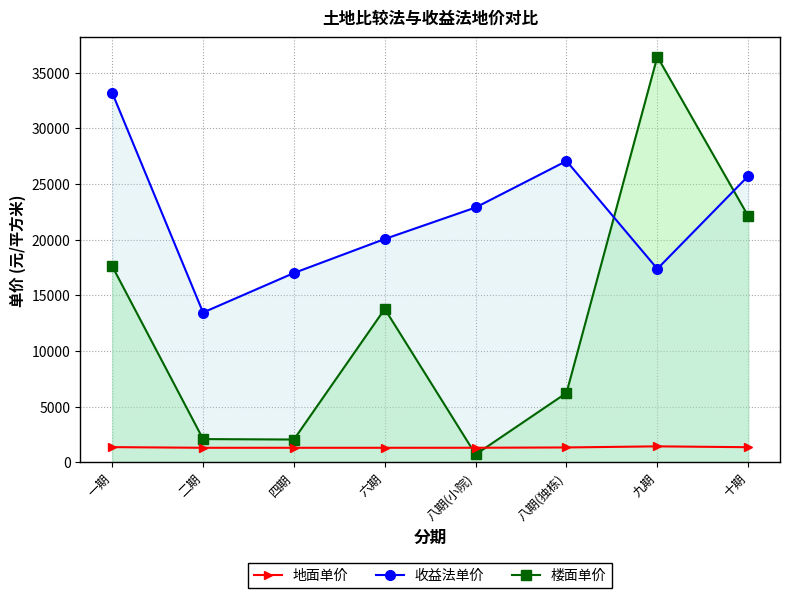

Where is the first local maximum for 地面单价?

九期